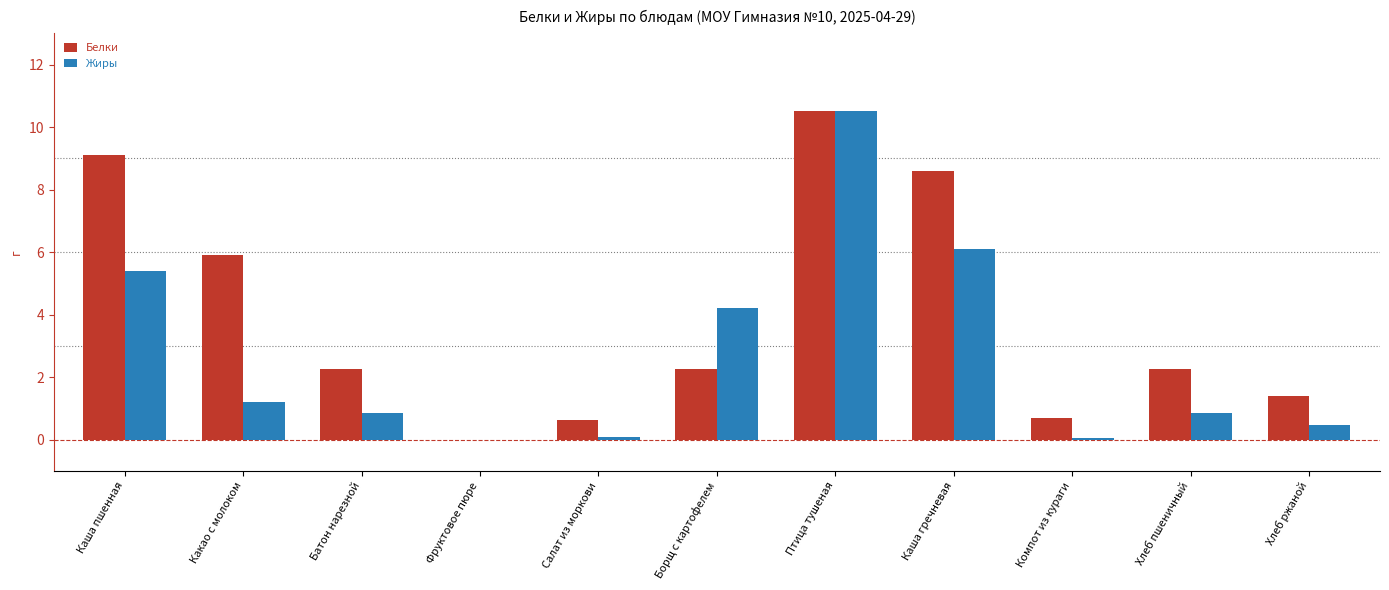

Which label corresponds to the largest value in the chart?

Птица тушеная